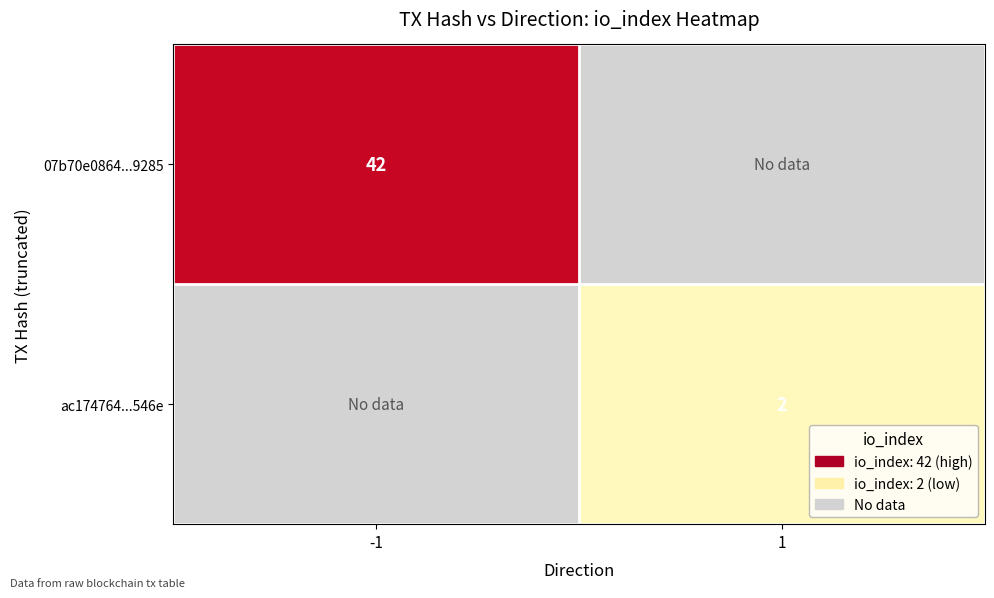

What is the smallest value displayed?

2.0